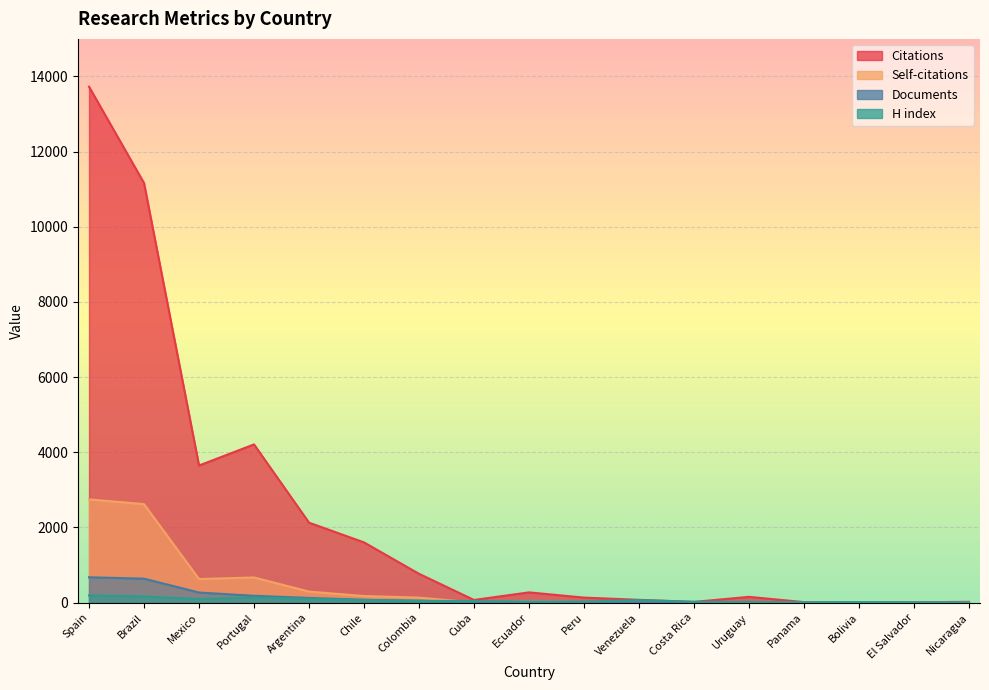

How many categories are shown in the chart?

17